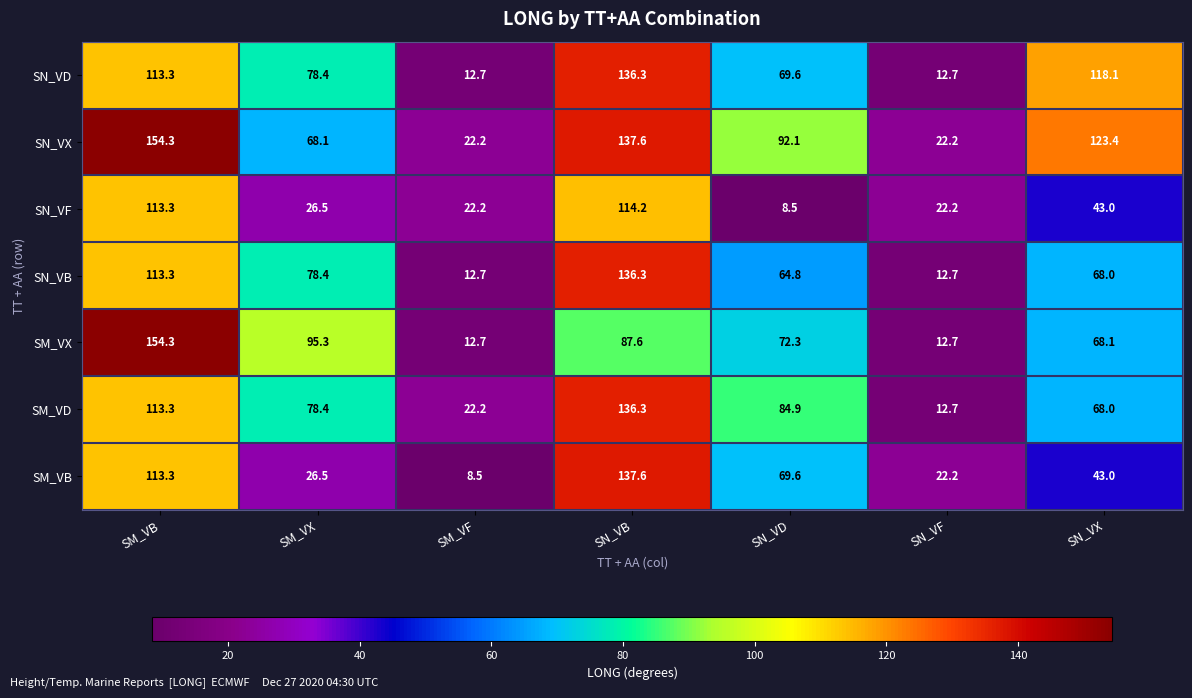

What is the sum of all SM_VD values?

515.8